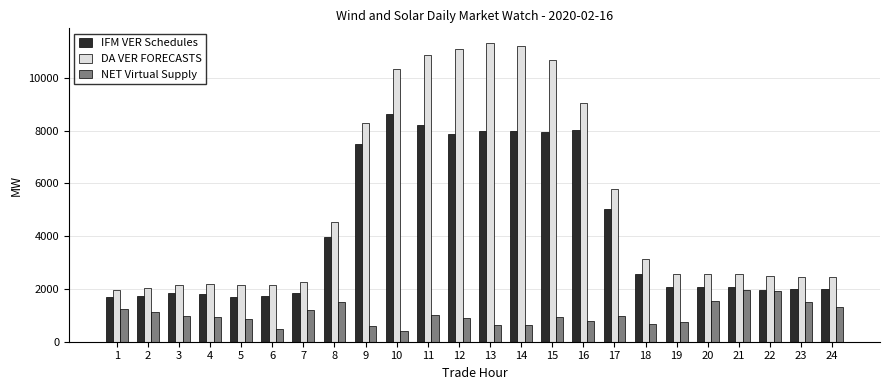

Where does the DA VER FORECASTS series first go above 2564?

8